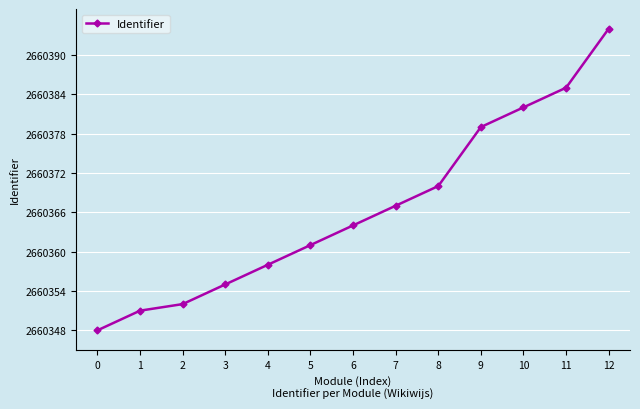

List the labels in order of value, largest first.

12, 11, 10, 9, 8, 7, 6, 5, 4, 3, 2, 1, 0